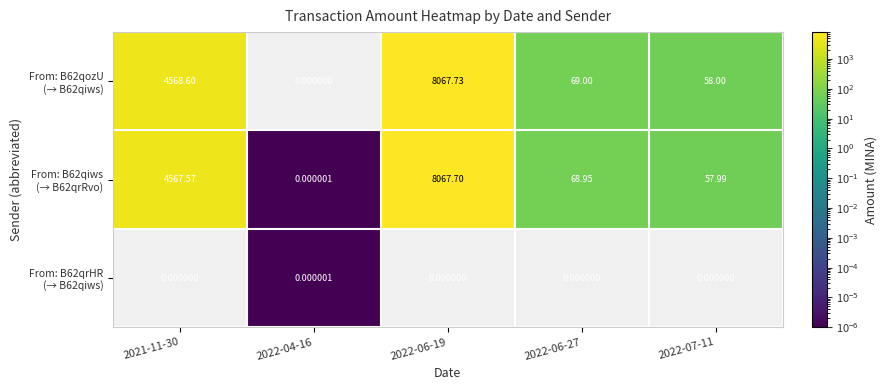

How many data points does each series have?

5